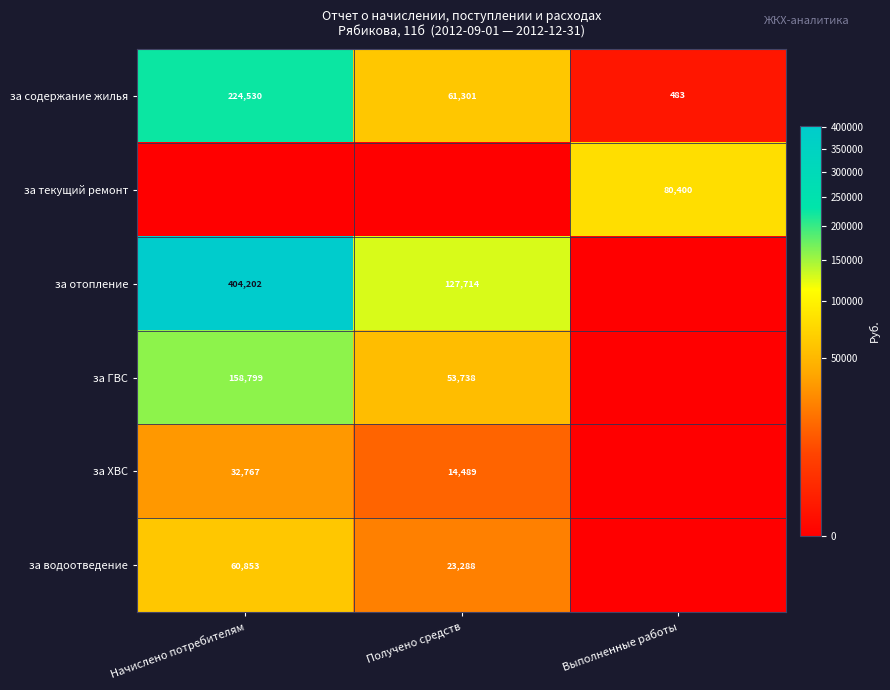

Is it true that за ХВС equals 14489 at Получено средств?

True